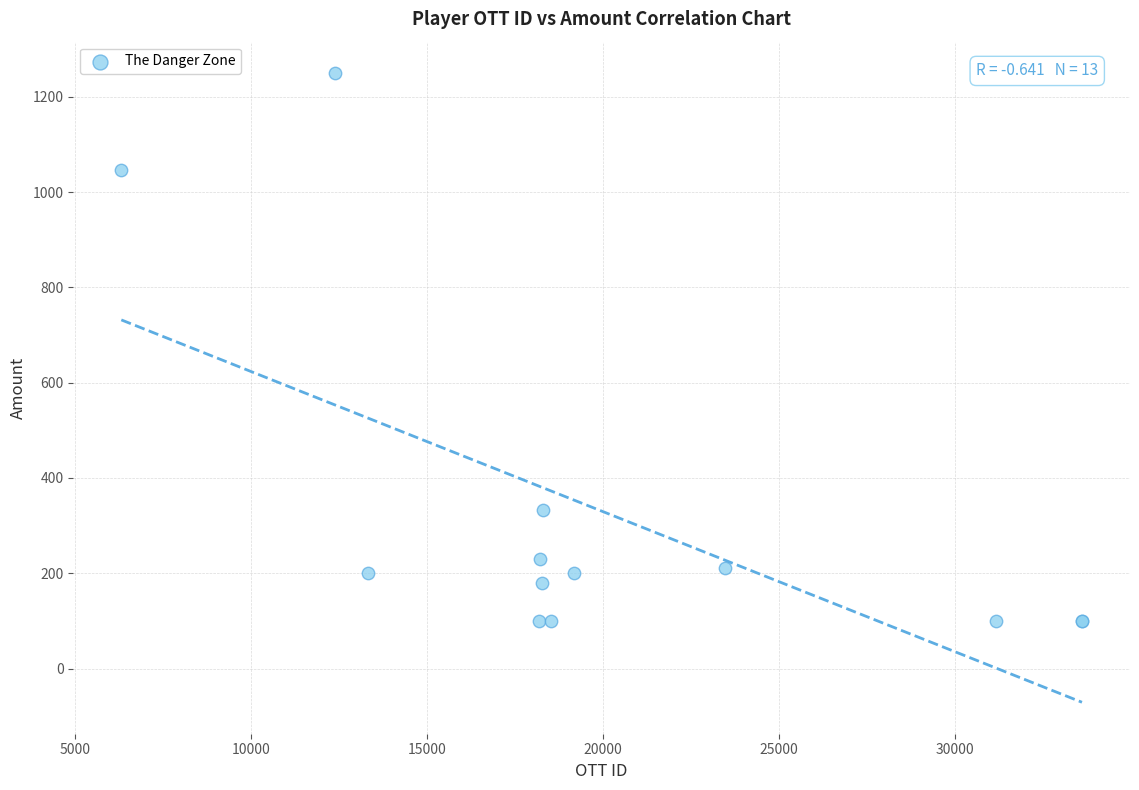

What Y value in the scatter plot is closest to 675?

333